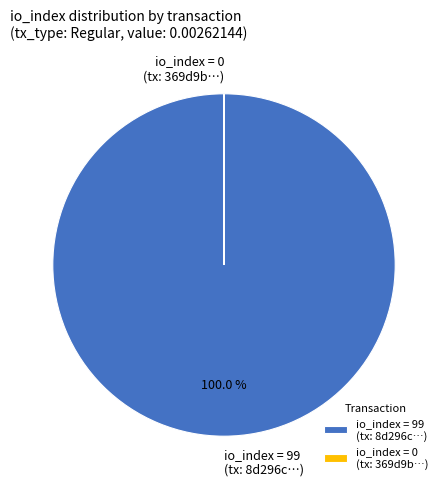

Combined, do io_index=0 and io_index=99 account for over 50%?

Yes